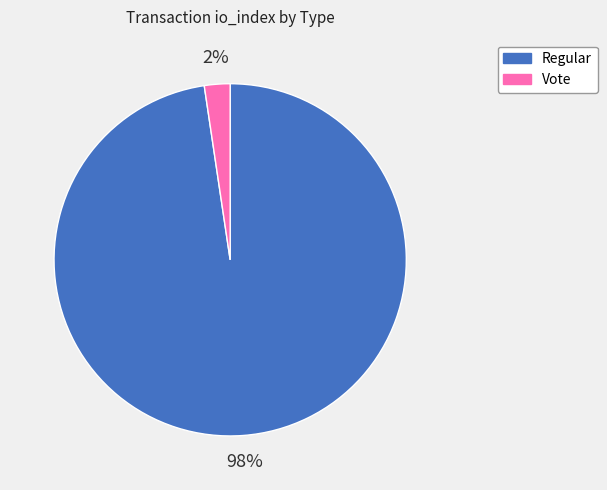

Is there any slice that represents more than half of the pie?

Yes